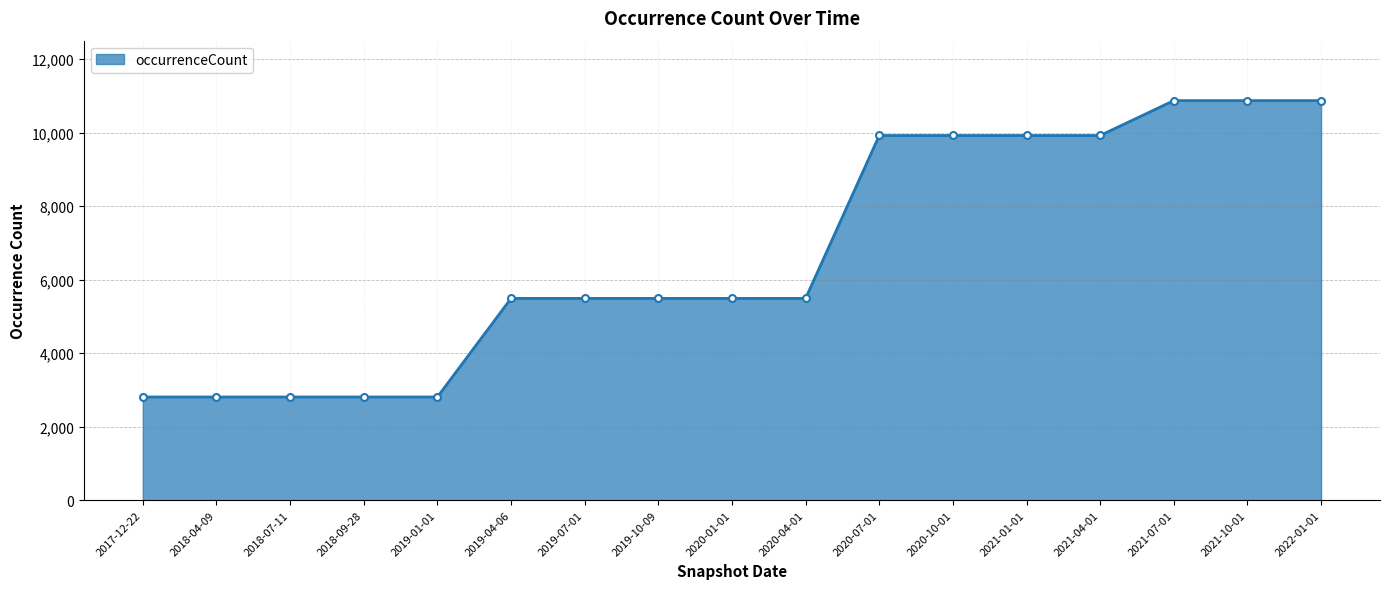

The value at 2021-04-01 is 15225. True or false?

False